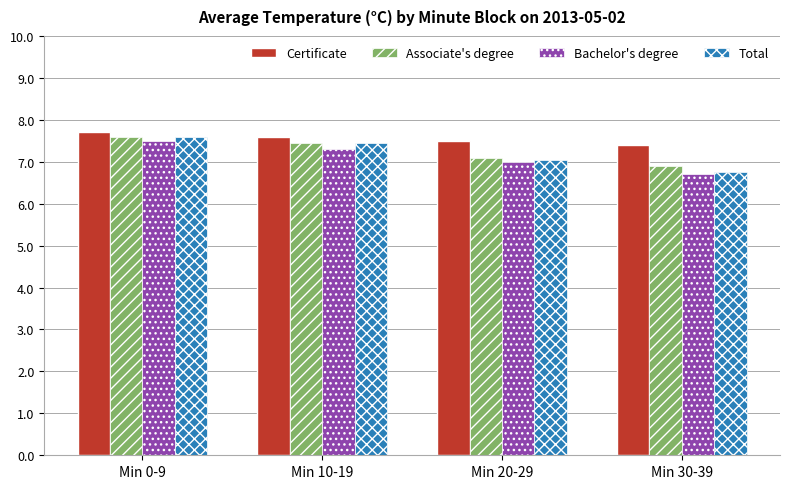

Which label corresponds to the smallest value in the chart?

Min 30-39